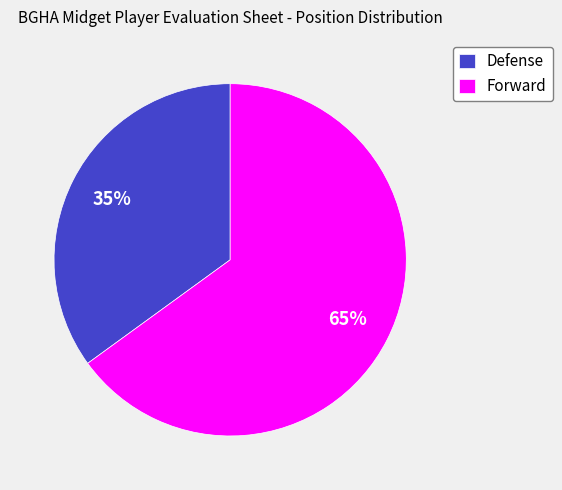

Which category accounts for the majority?

Forward